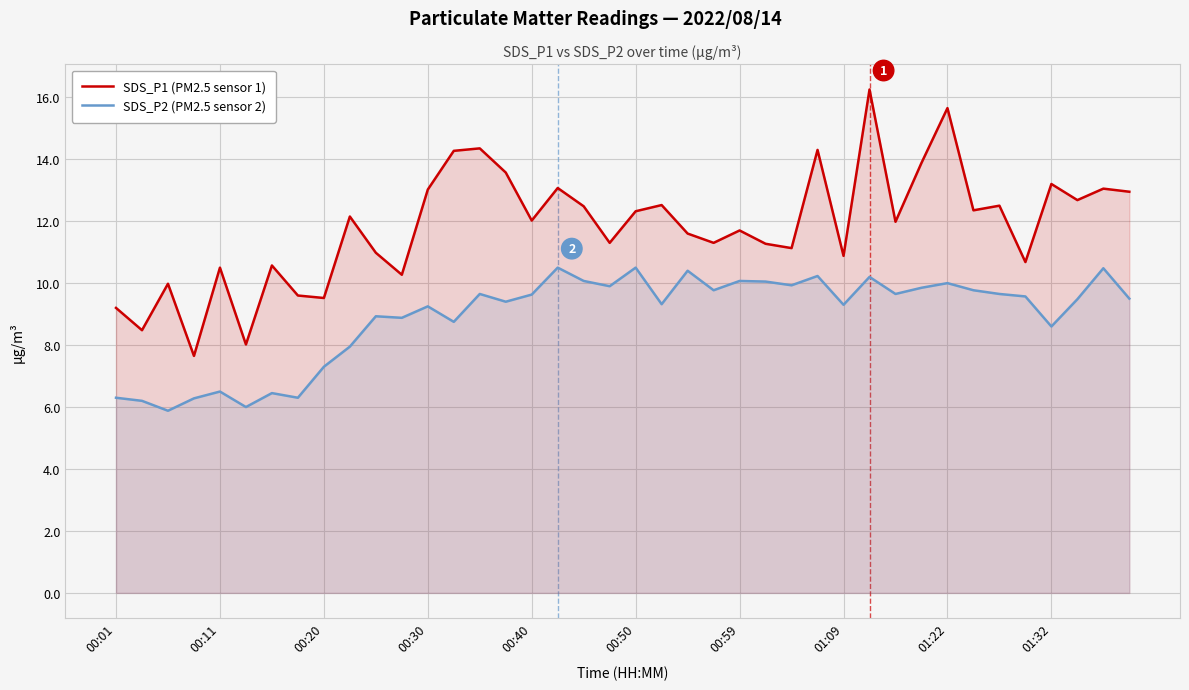

What is the minimum value for SDS_P2 (PM2.5 sensor 2)?

5.9